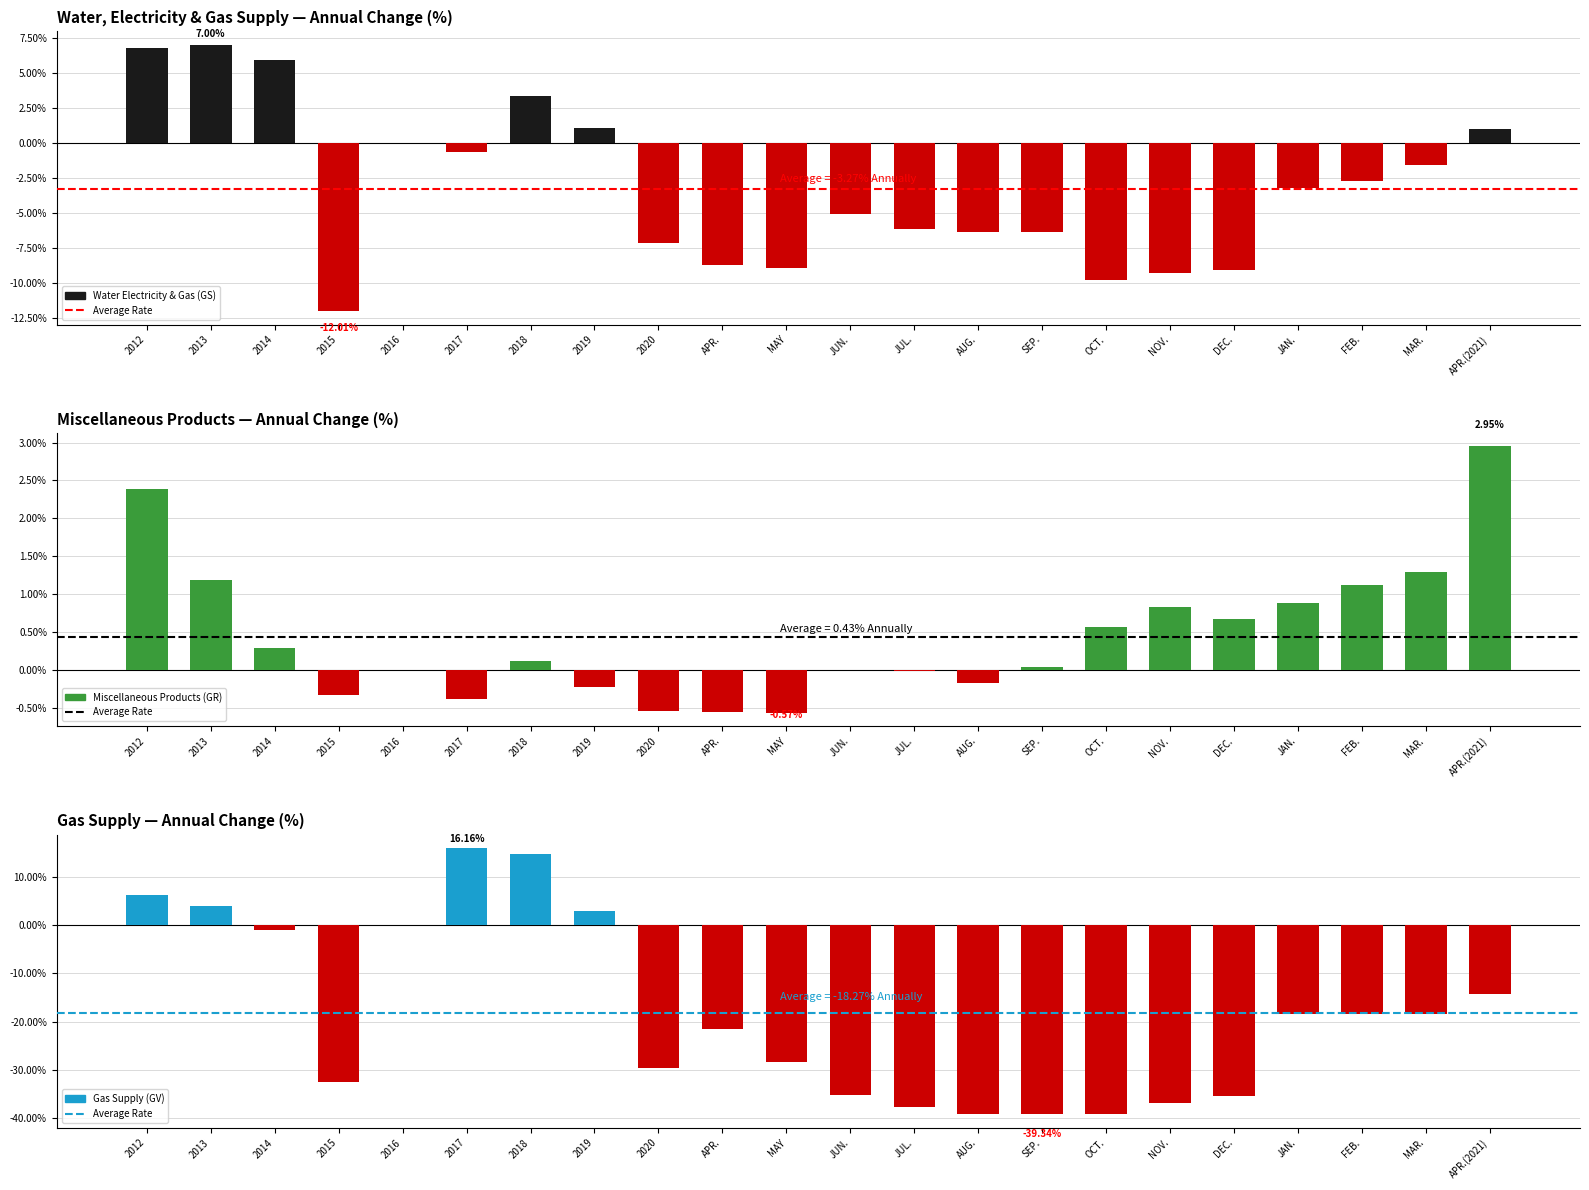

Are the bars grouped side by side (vs. stacked)?

Yes